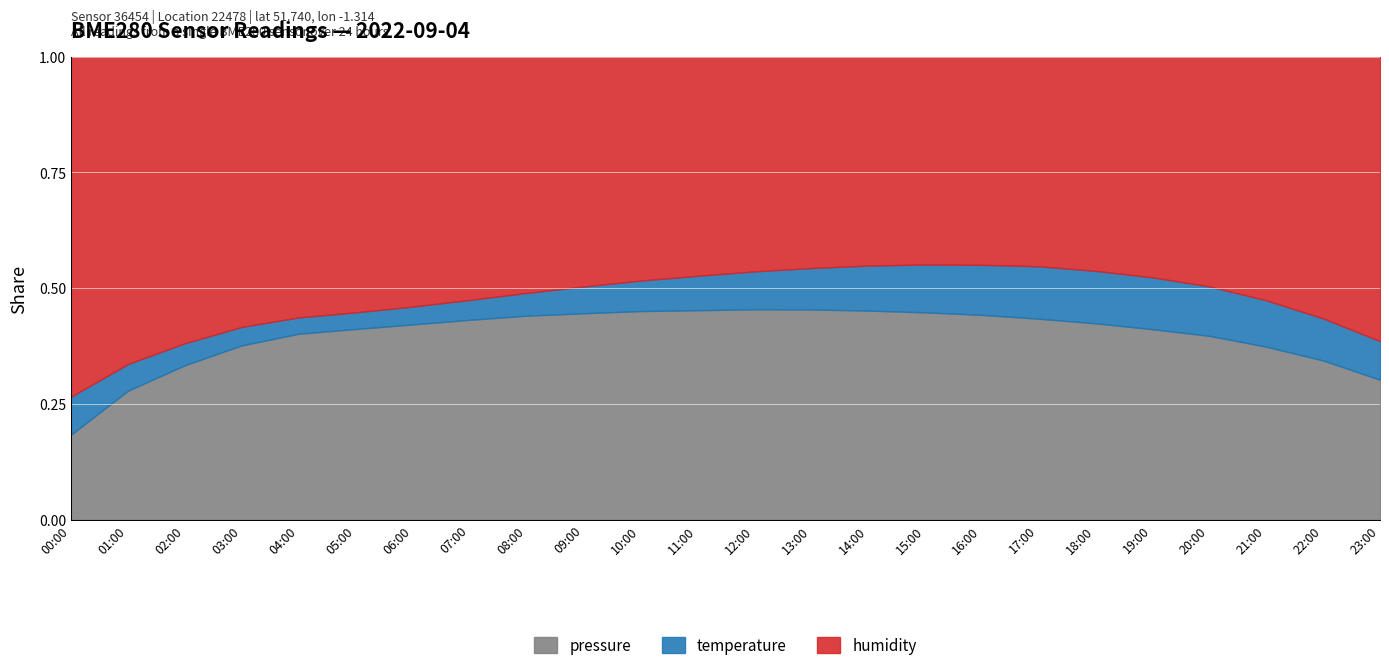

Between 01:00 and 05:00, which series saw the biggest shift?

pressure